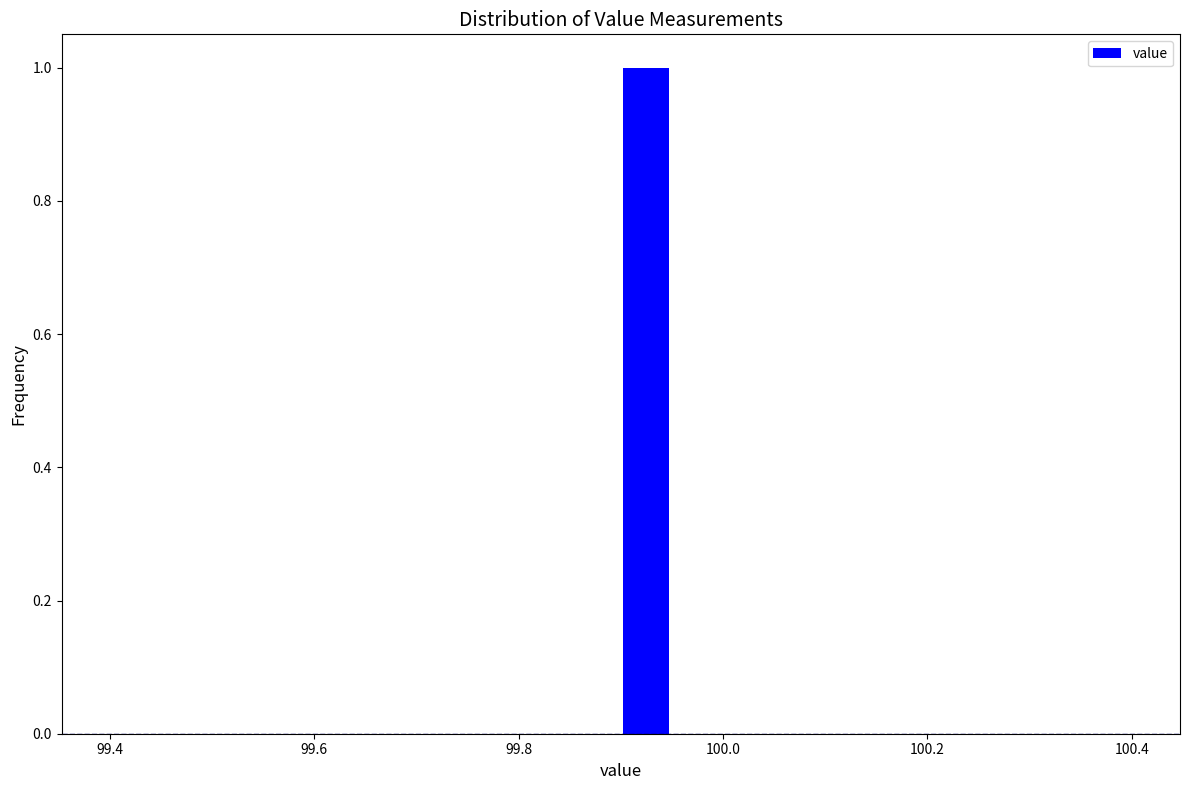

Around what value on the x-axis is the tallest bar? Give the approximate position of its centre, as read against the axis.

99.92